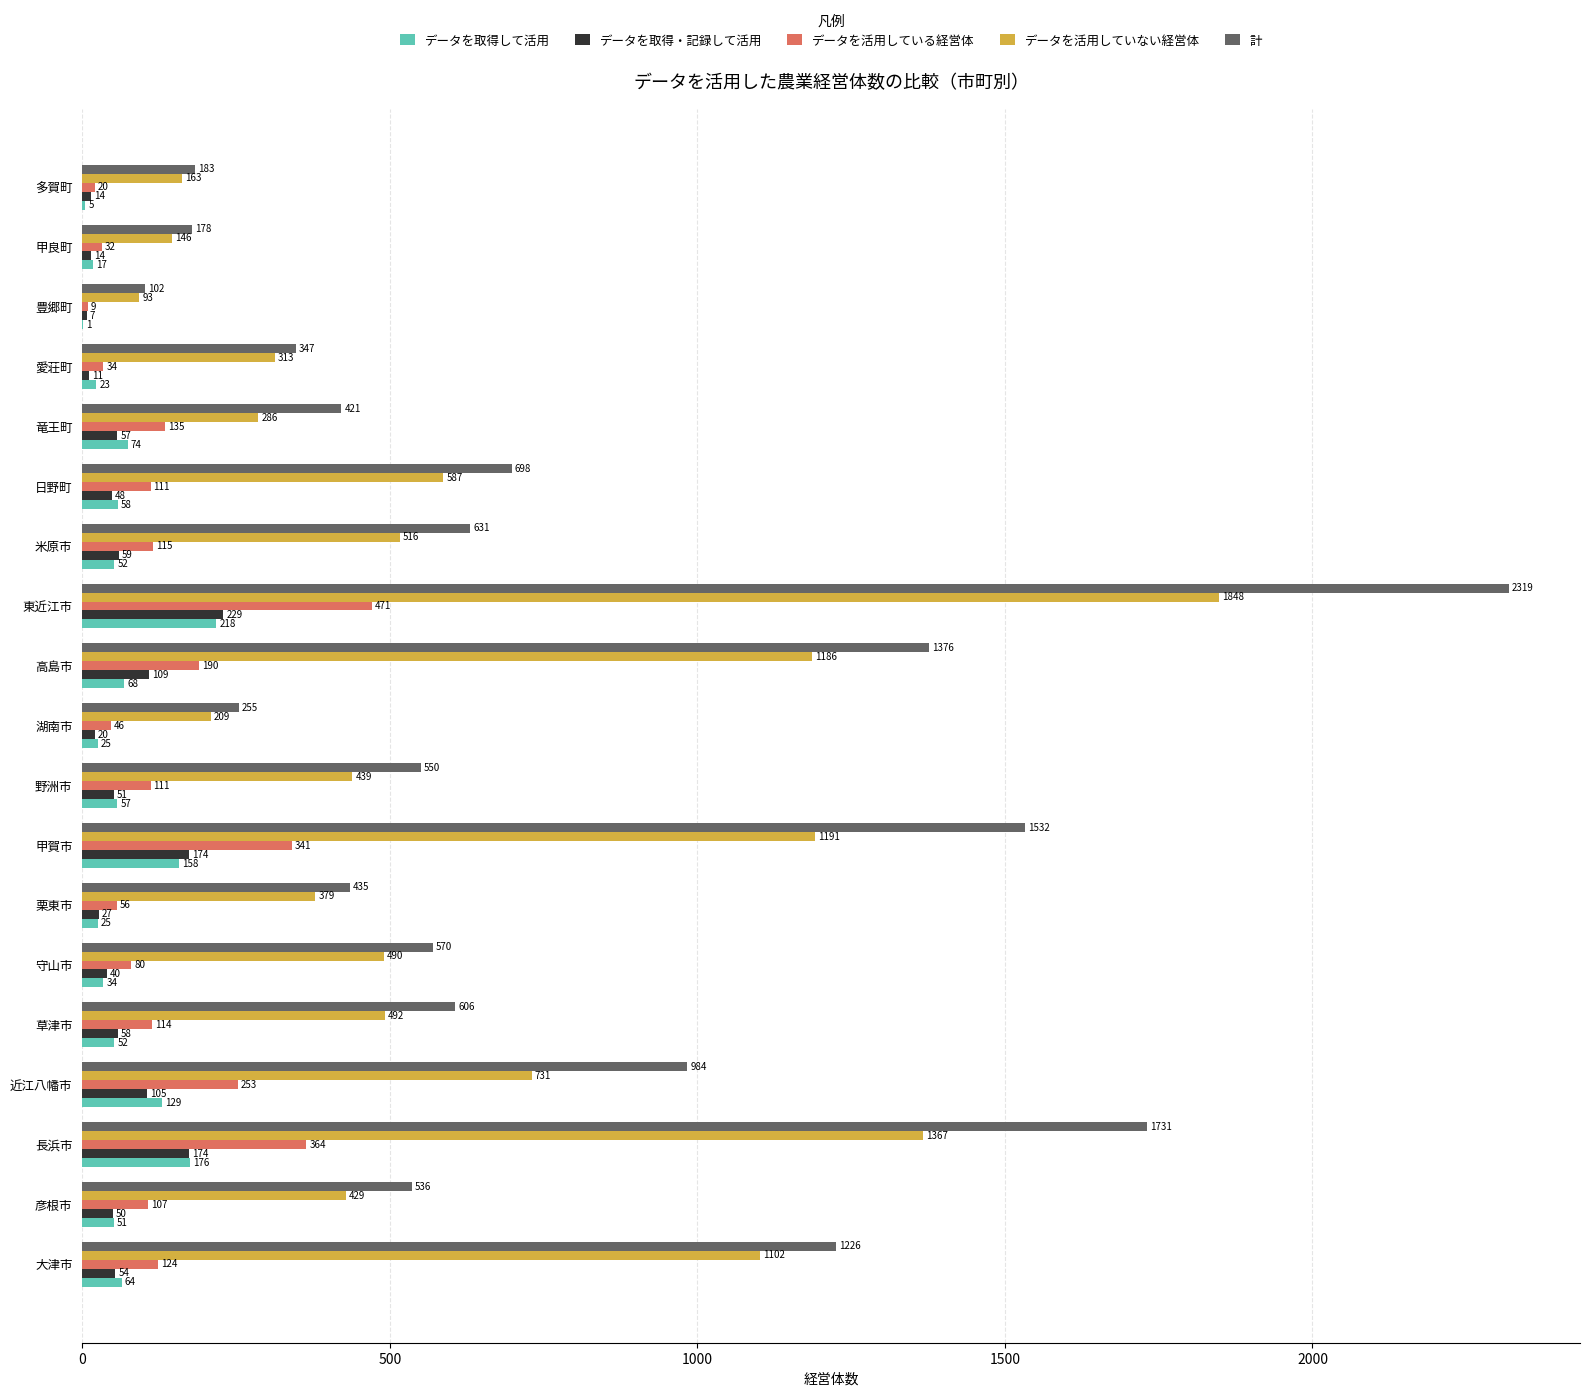

At which label does データを活用している経営体 reach its peak?

東近江市